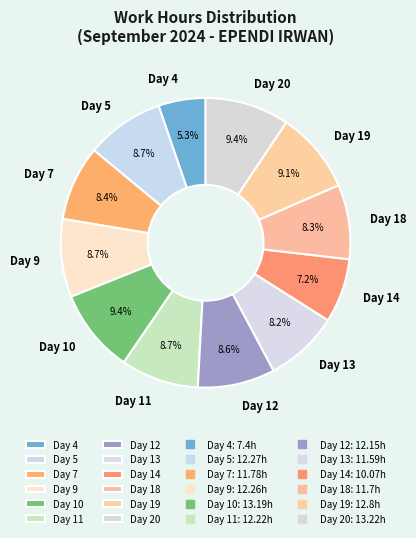

What is the smallest slice in the pie chart?

Day 4